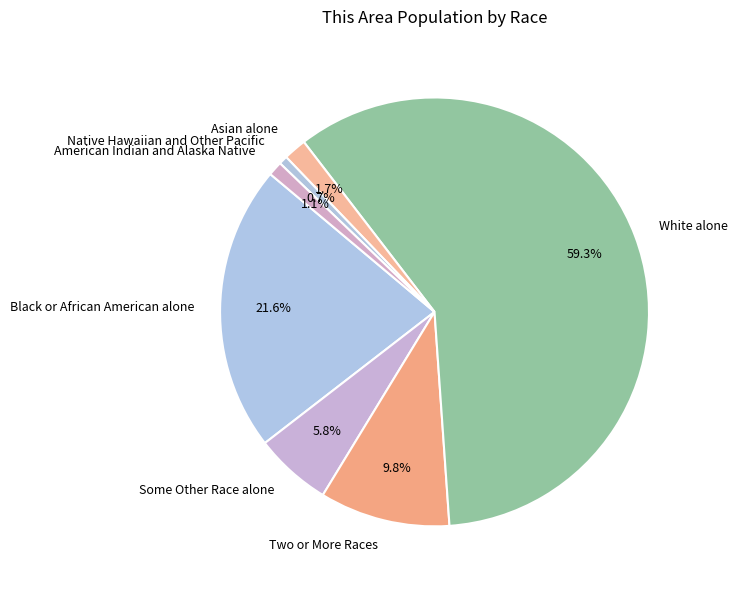

To the nearest percent, what is the difference between the Asian alone and Two or More Races slice percentages?

8%